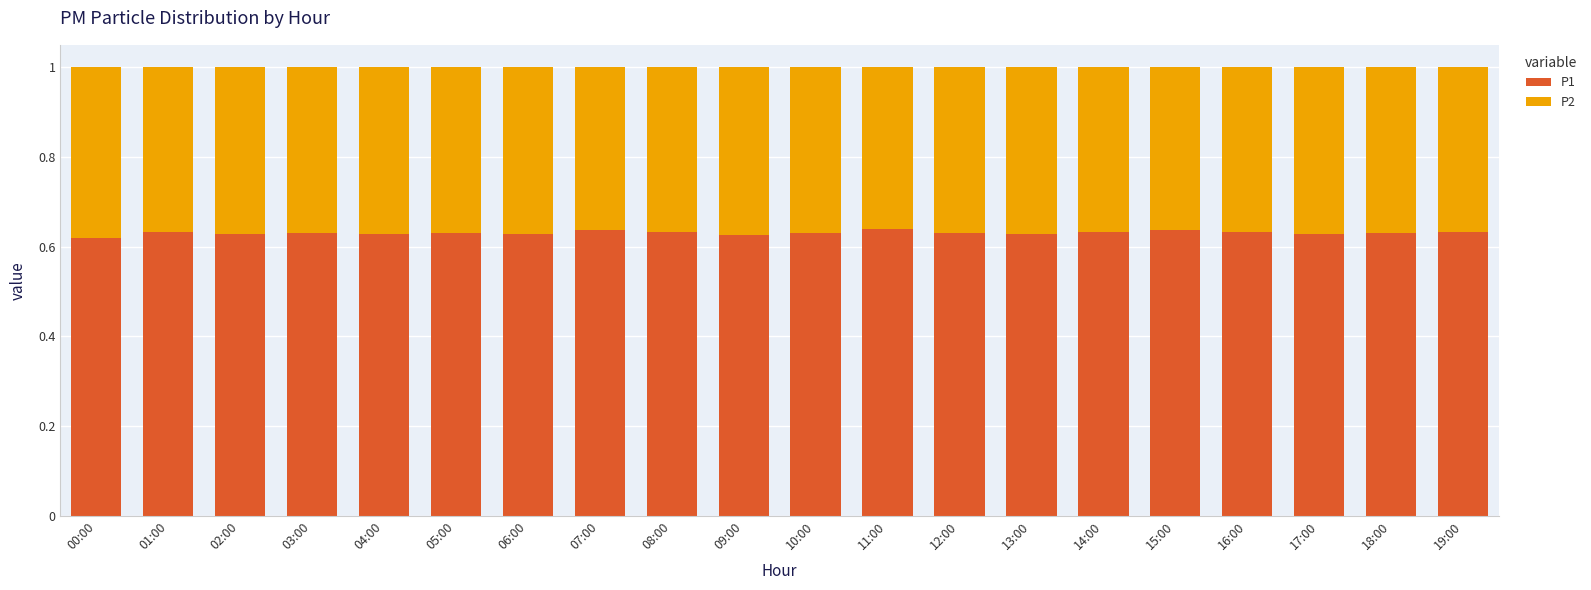

The P1 series shows 0.2 at 15:00. True or false?

False